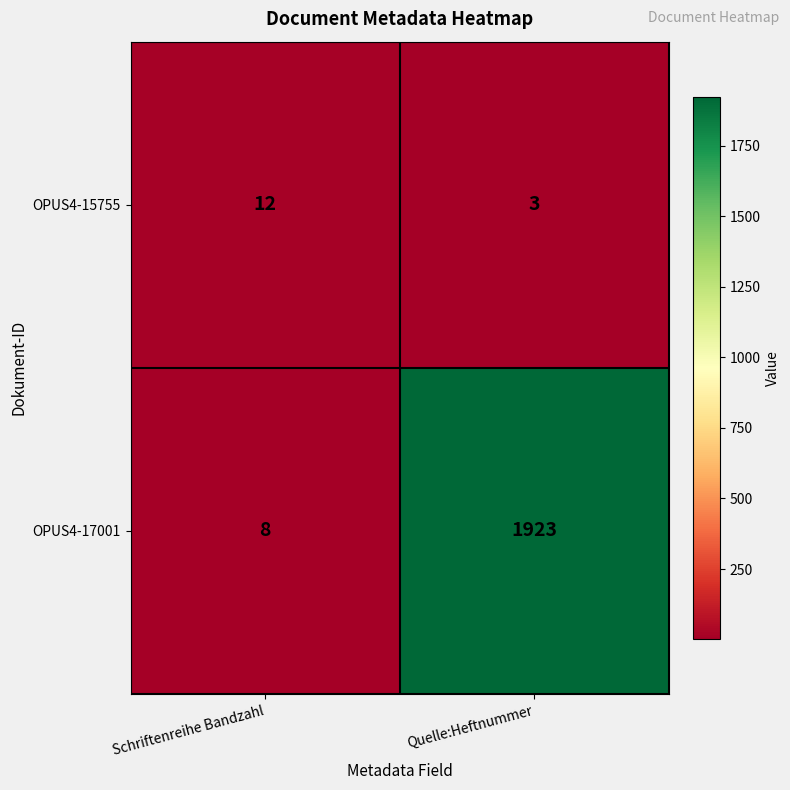

What is the sum of the OPUS4-17001 values at Schriftenreihe Bandzahl and Quelle:Heftnummer?

1931